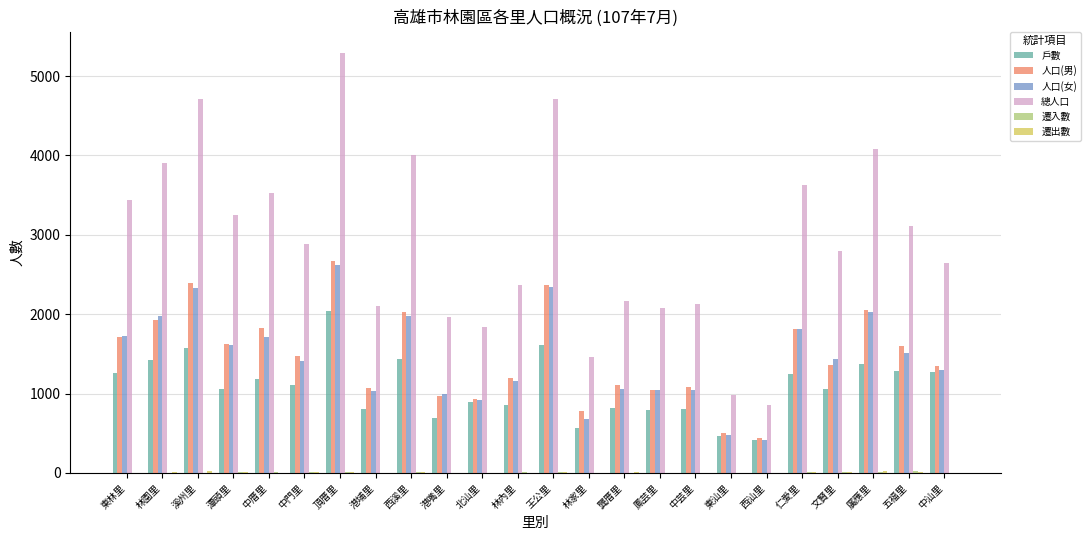

Is it true that 人口(男) equals 3466 at 西溪里?

False